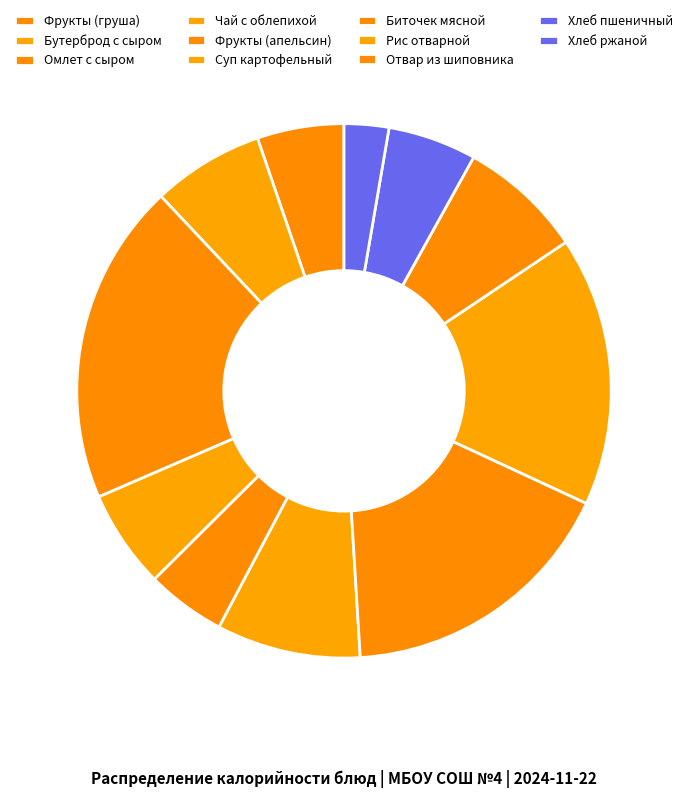

Which category has the biggest portion of the pie?

Омлет с сыром